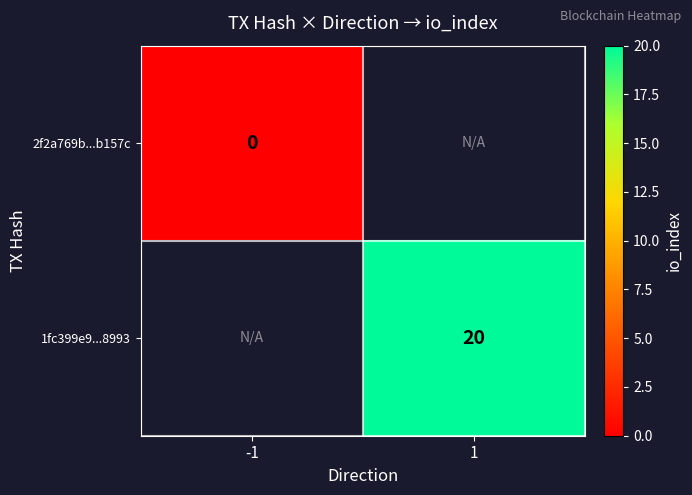

What is the greatest value displayed?

20.0